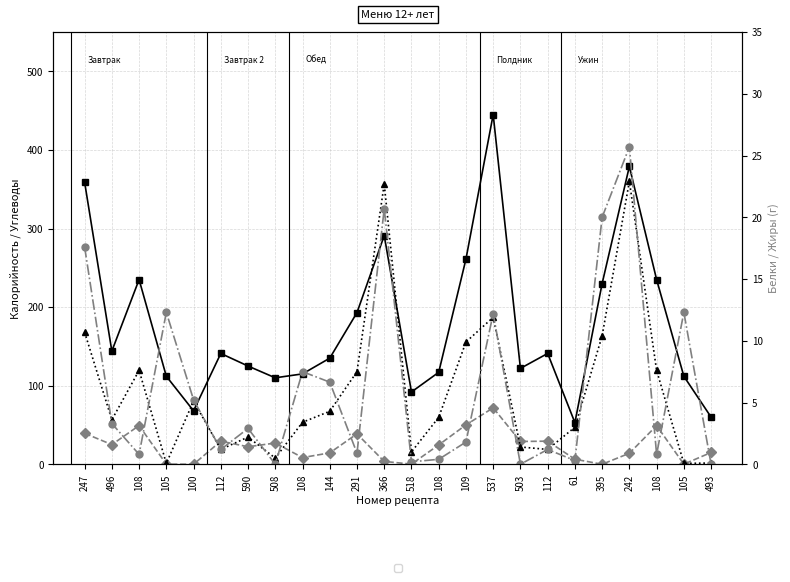

How many lines are shown in the chart?

4